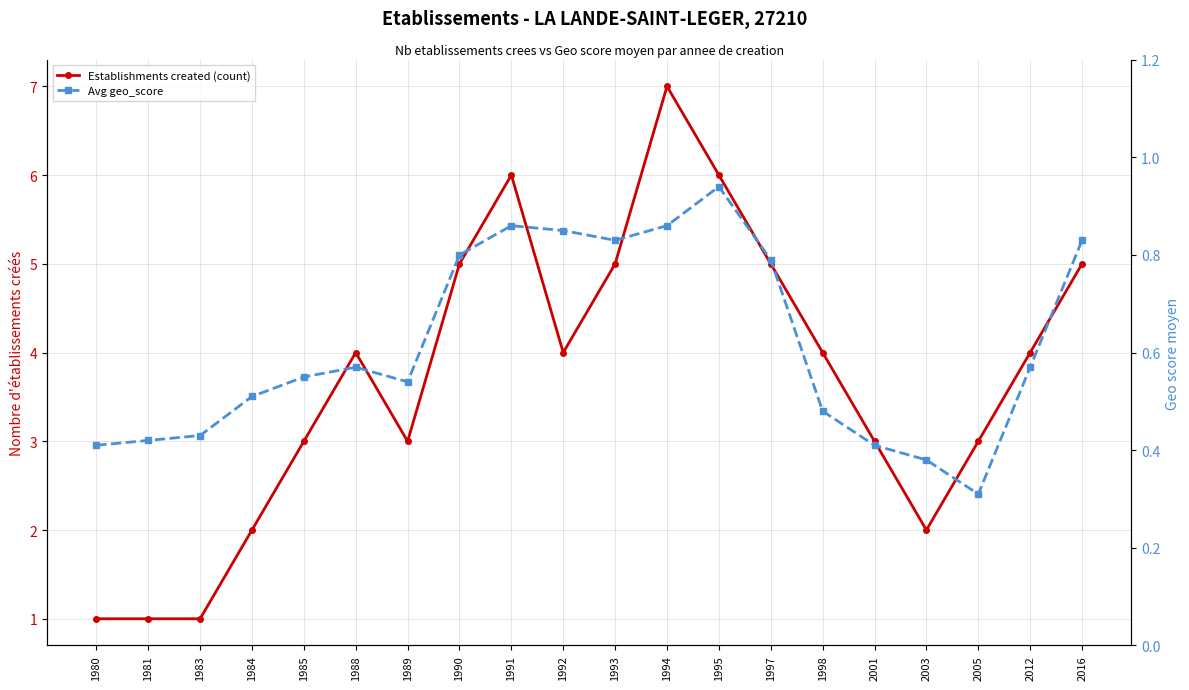

Which series has the largest range (max minus min)?

Establishments created (count)